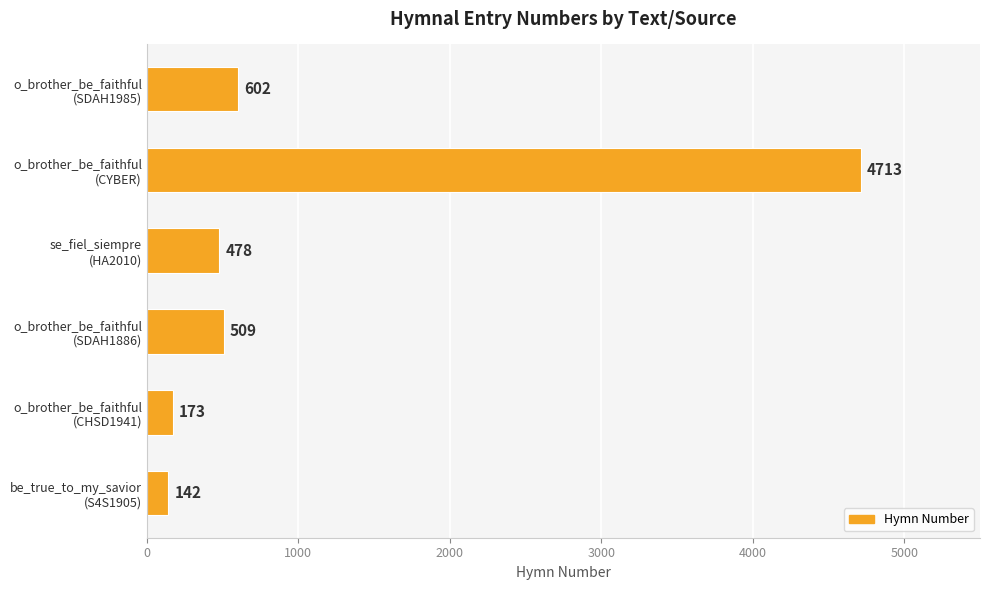

List the labels in order of value, smallest first.

be_true_to_my_savior
(S4S1905), o_brother_be_faithful
(CHSD1941), se_fiel_siempre
(HA2010), o_brother_be_faithful
(SDAH1886), o_brother_be_faithful
(SDAH1985), o_brother_be_faithful
(CYBER)